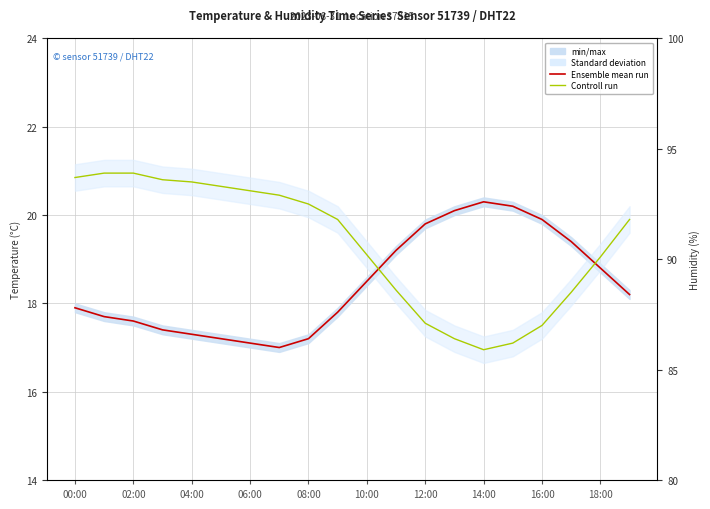

At which label does Controll run first exceed 19?

00:00